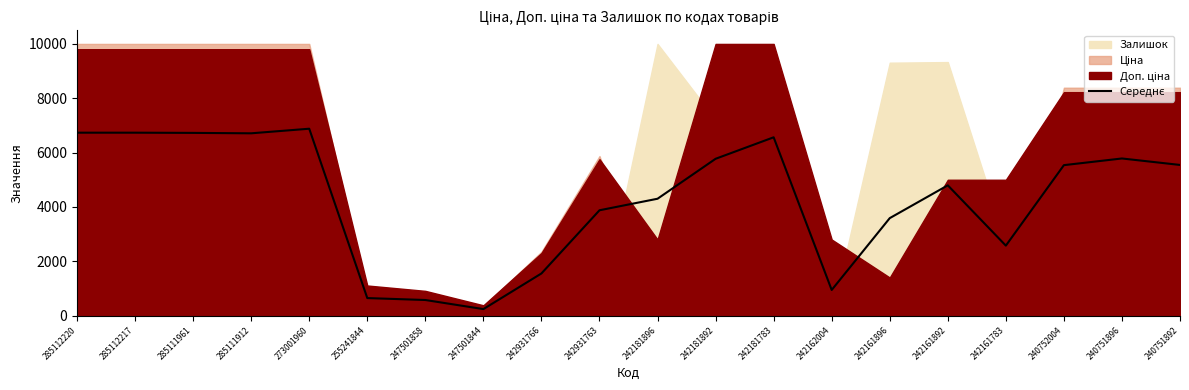

Rank the categories by value from lowest to highest.

247501844, 247501858, 255241844, 242162004, 242931766, 242161783, 242161896, 242931763, 242181896, 242161892, 240752004, 240751892, 242181892, 240751896, 242181783, 285111912, 285111961, 285112220, 285112217, 273001960